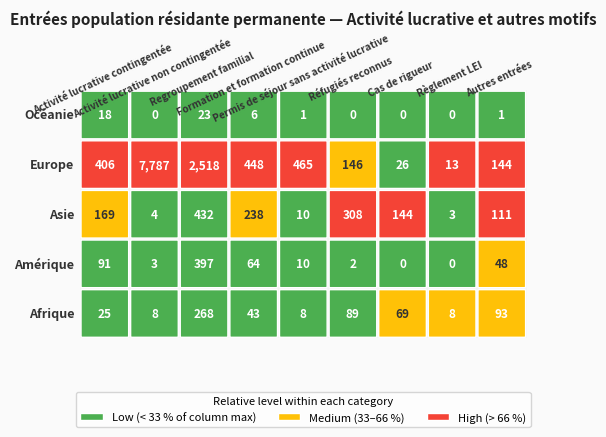

How many data points in Europe are less than 406?

4